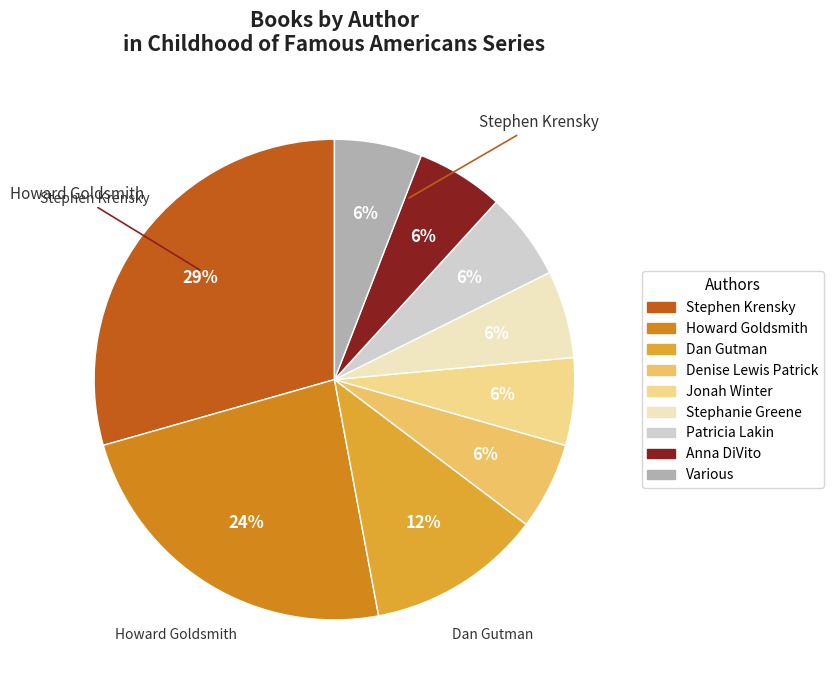

True or false: Various accounts for 6% of the total.

True